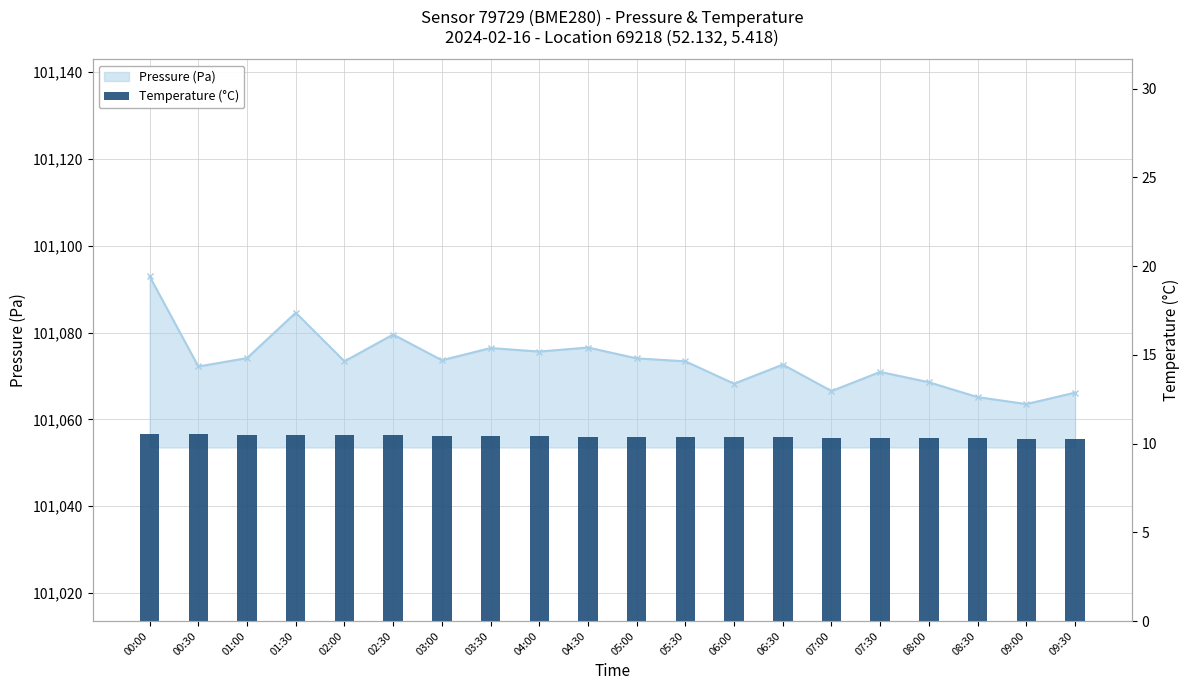

What is the total value across all series at 09:30?

101076.4